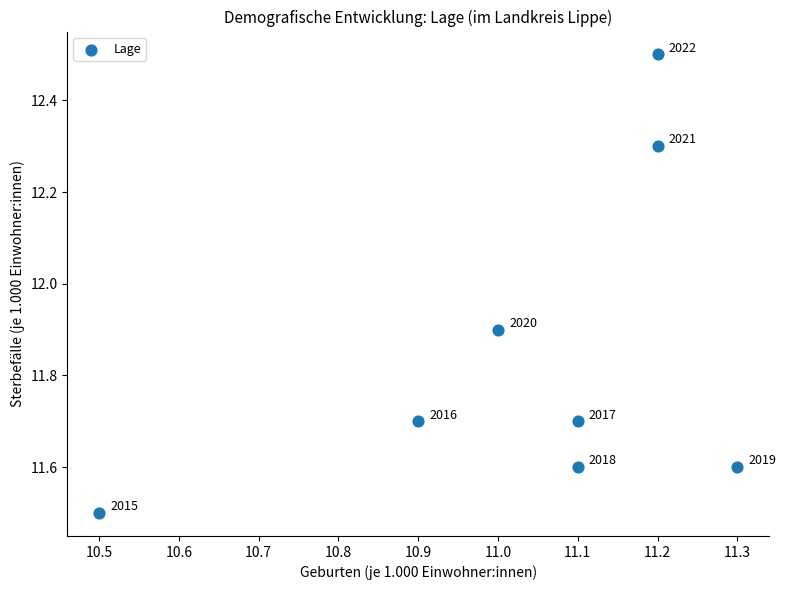

What Y value in the scatter plot is closest to 12?

11.9